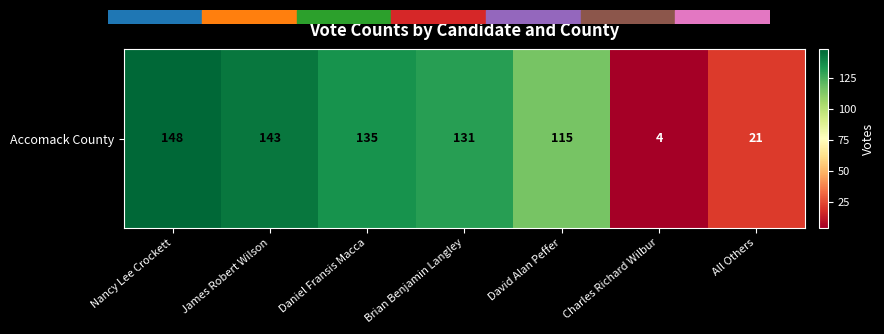

The value at David Alan Peffer is 65. True or false?

False